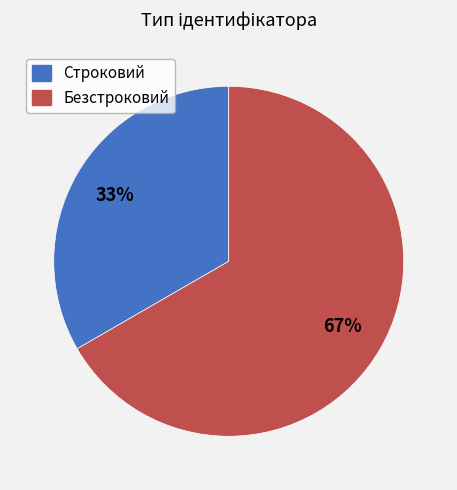

To the nearest percent, what is the combined percentage of Безстроковий and Строковий?

100%